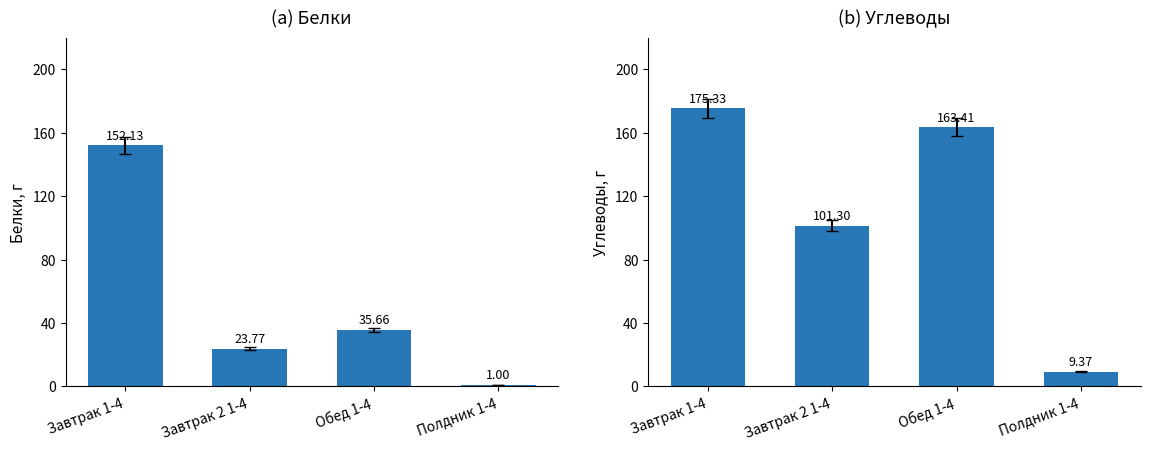

True or false: Углеводы has a value of 163.4 at Обед 1-4.

True